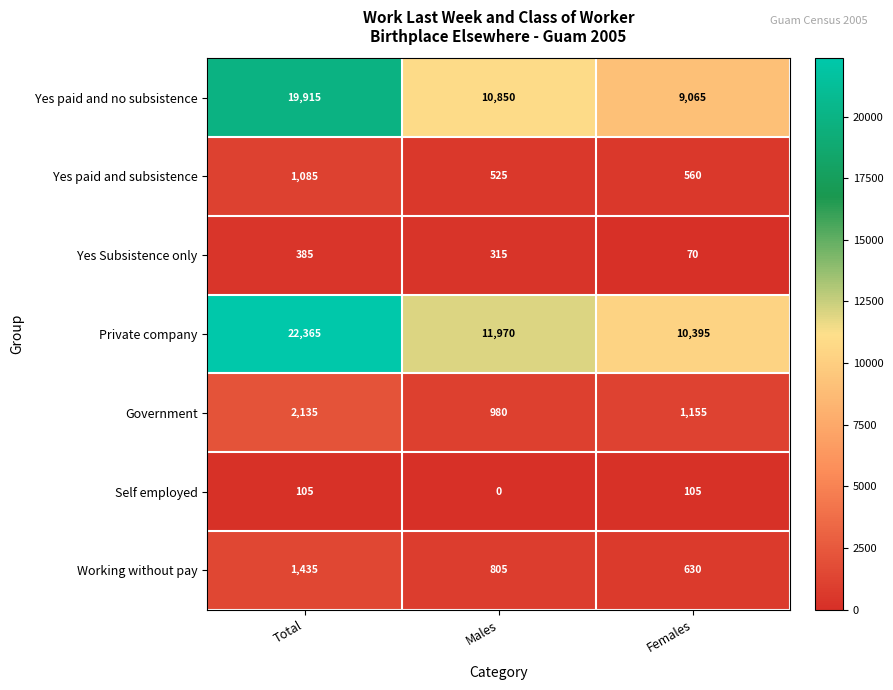

At how many categories does at least one series exceed 21155?

1